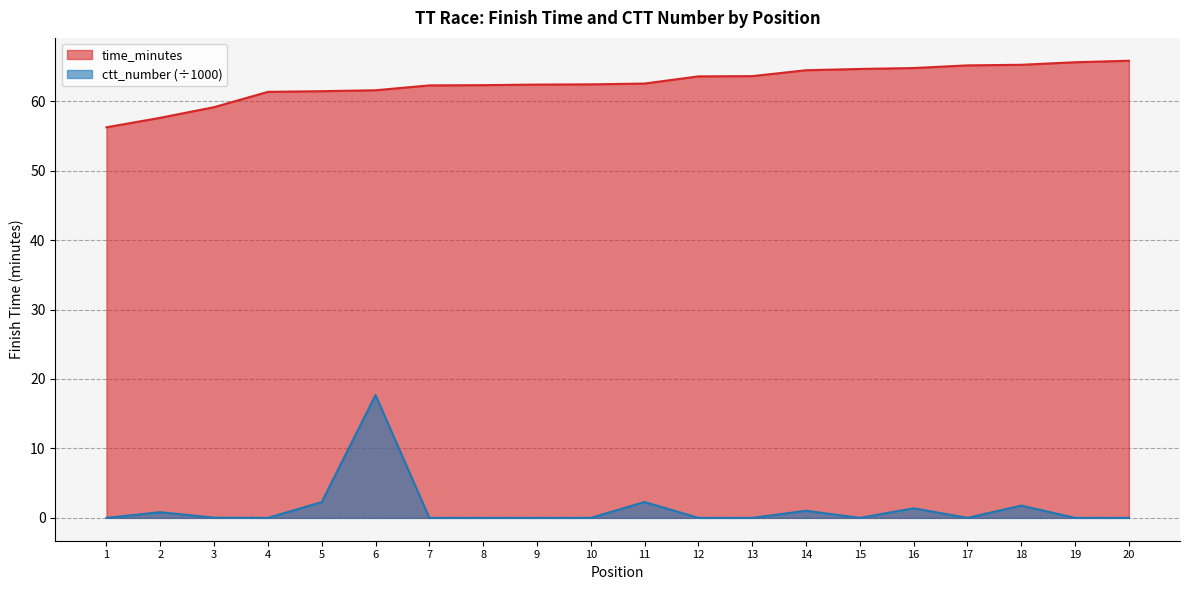

What is the total value across all series at 15?

64.7